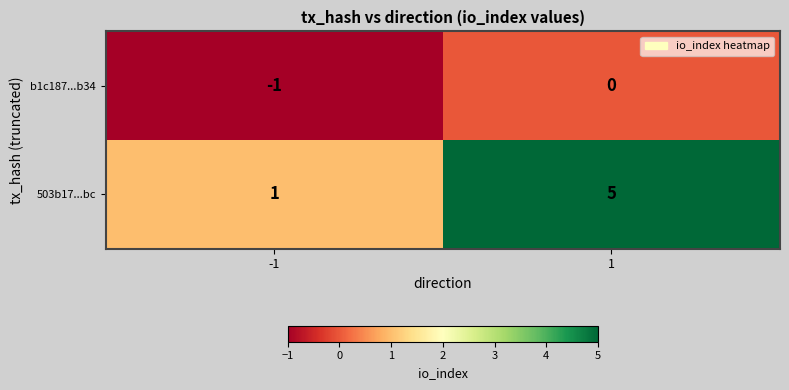

Which series has the widest spread of values?

503b17...bc